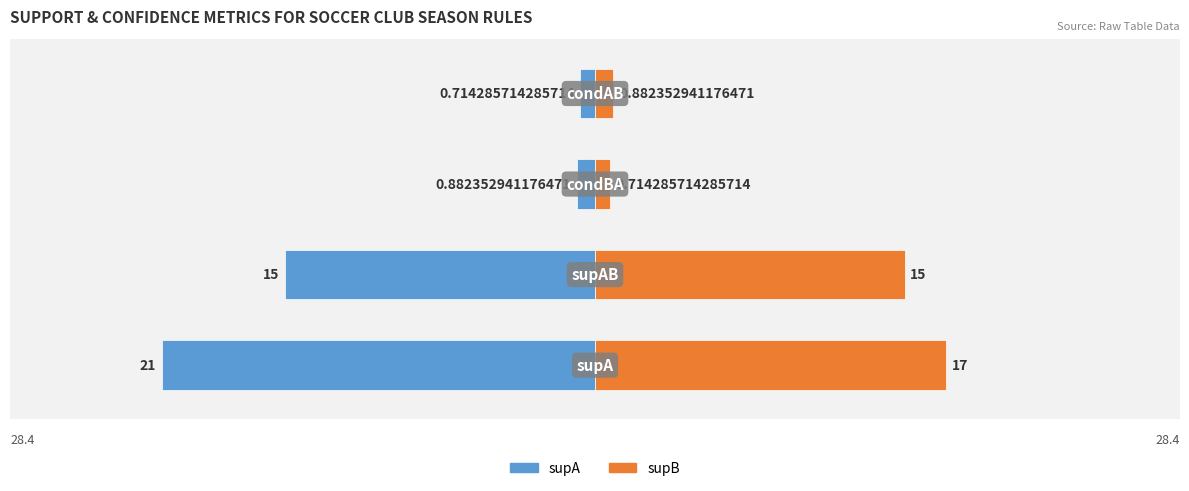

How many groups of bars are there?

4